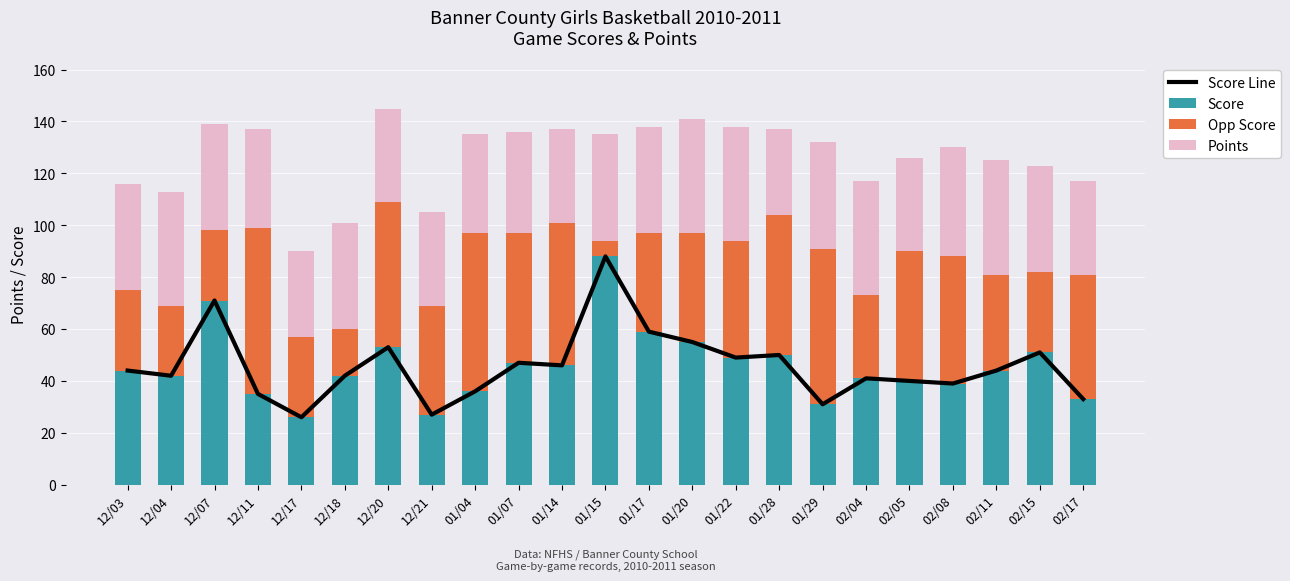

What is the average value of the Score Line series?

46